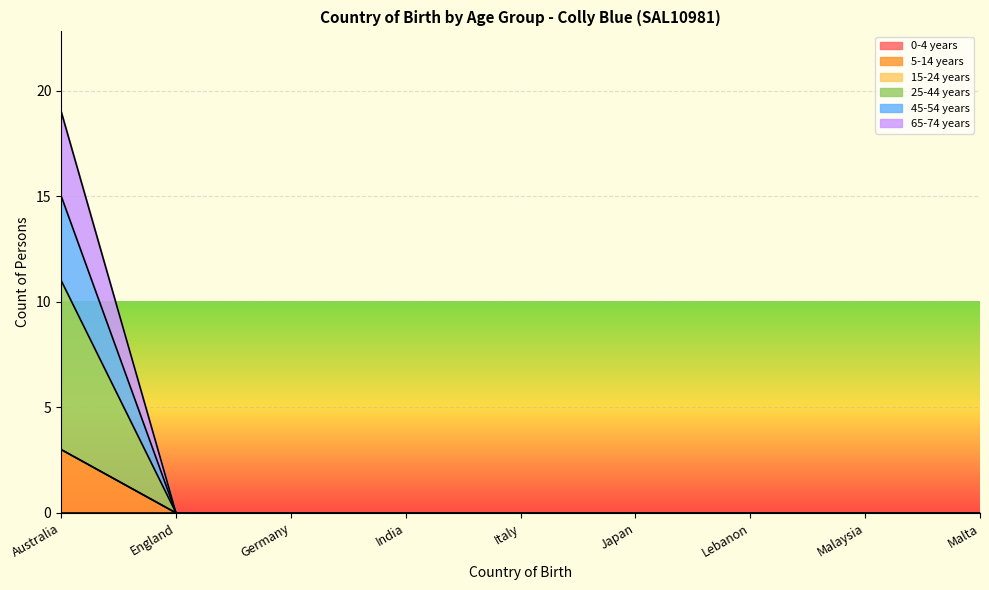

How many 25-44 years values are between 0 and 1?

8